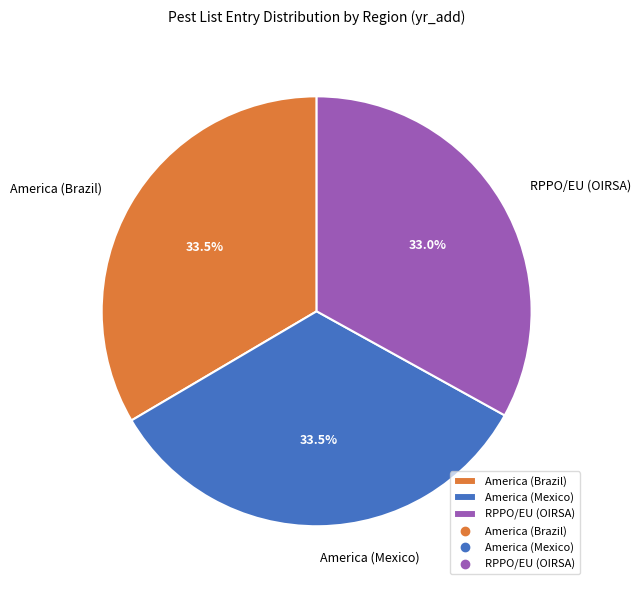

How much of the chart is everything except America (Mexico)?

66.5%